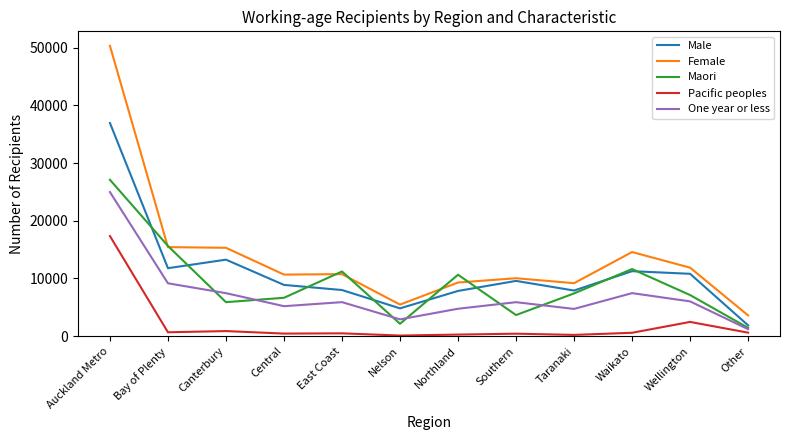

At which label does Female reach its minimum?

Other